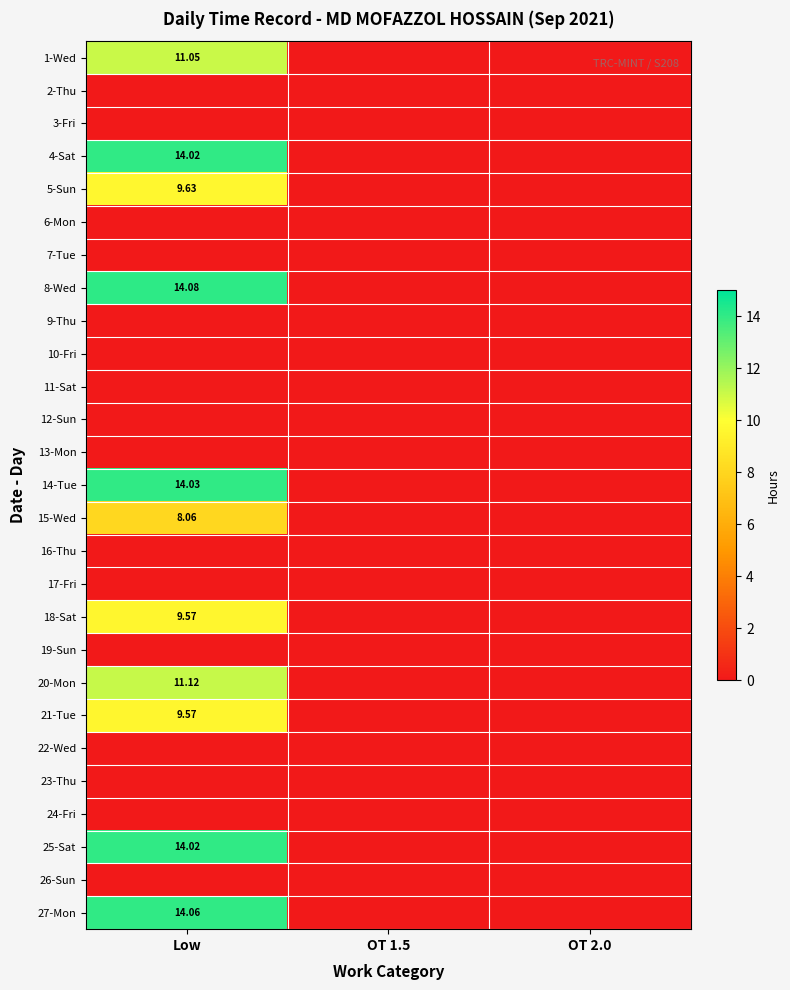

At which category is the sum across all series the highest?

Low